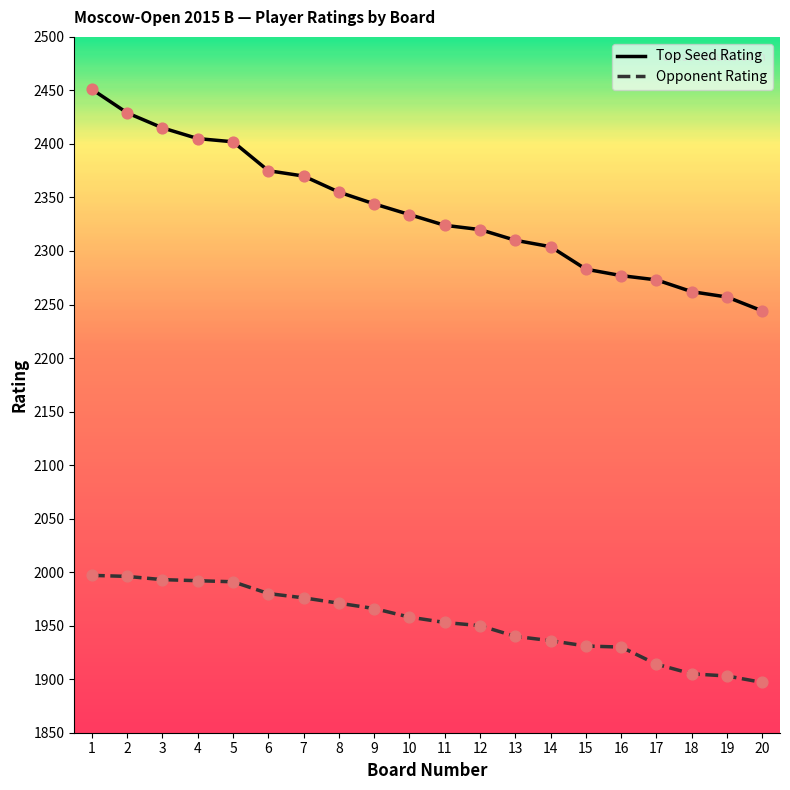

What is the difference between the highest and lowest values at 16?

347